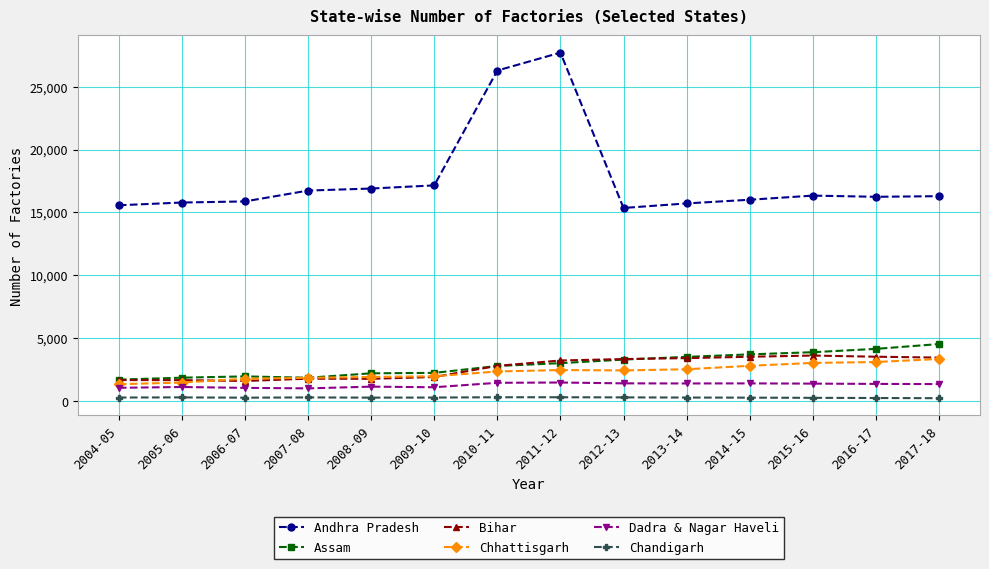

What is the label of the 3rd point from the right?

2015-16